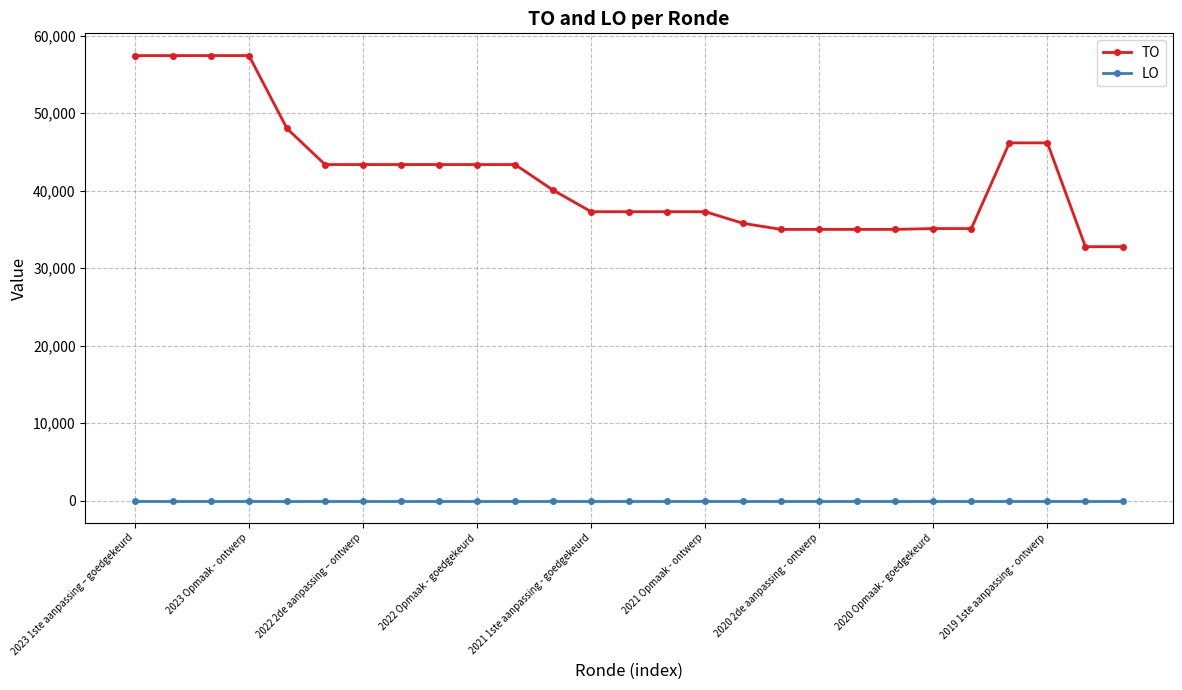

List the series in order of their peak value, highest first.

TO, LO